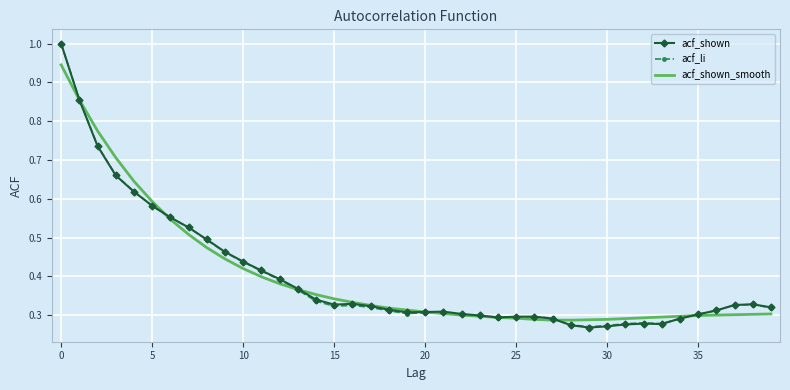

What are all the series names shown in the legend?

acf_shown, acf_li, acf_shown_smooth